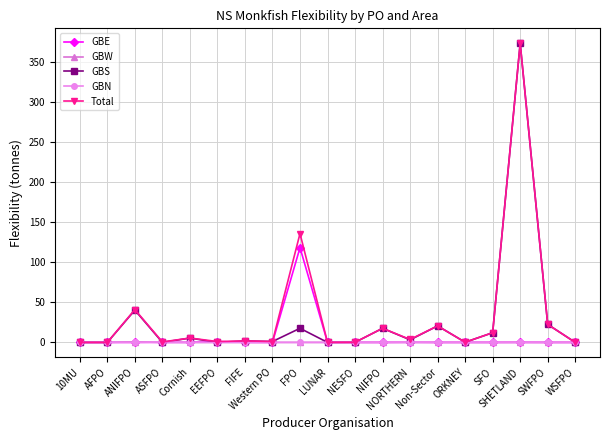

What is the label of the 3rd point from the right?

SHETLAND